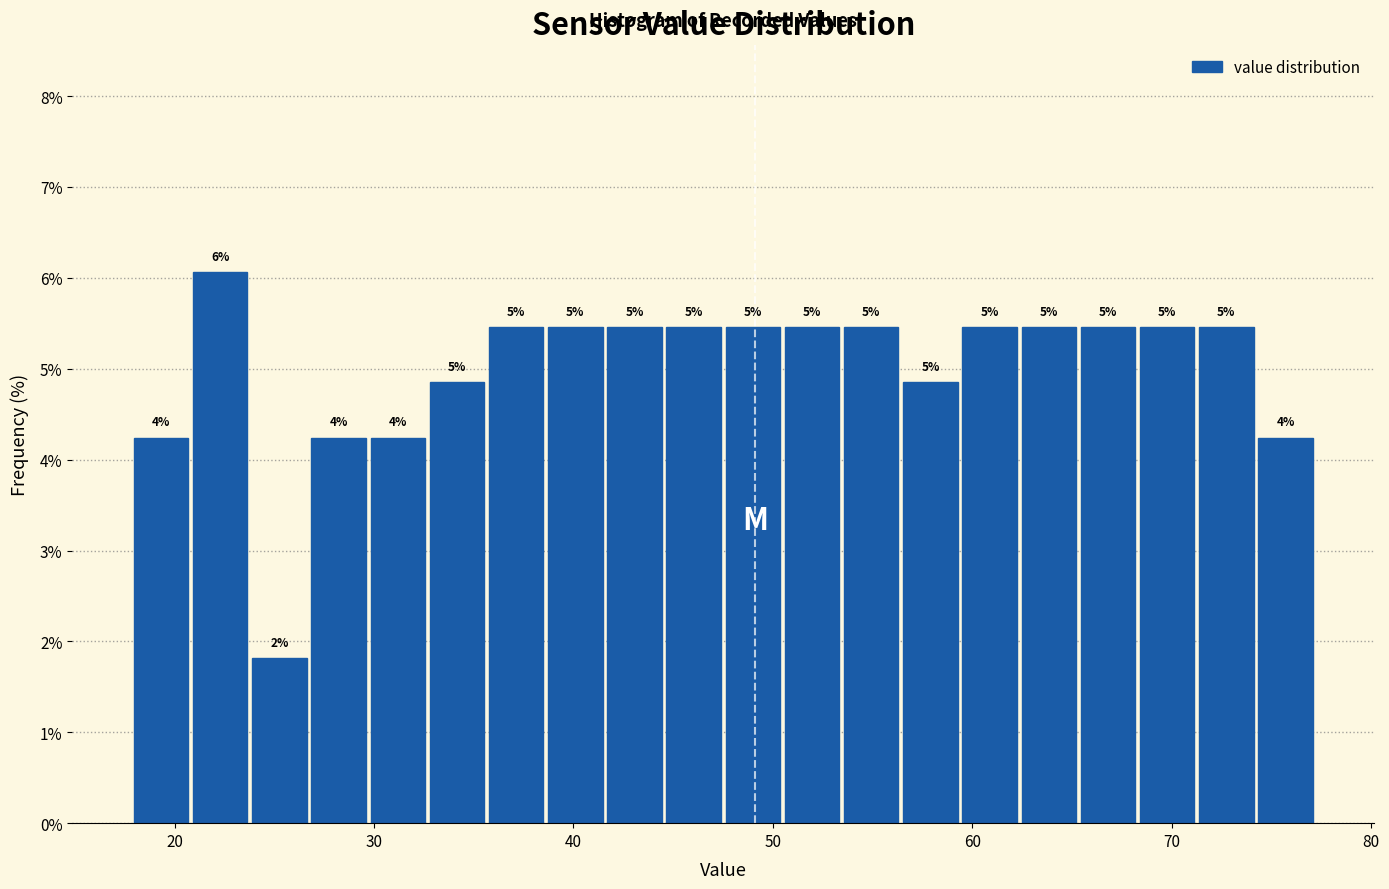

Read against the x-axis, roughly where is the centre of the tallest bar?

22